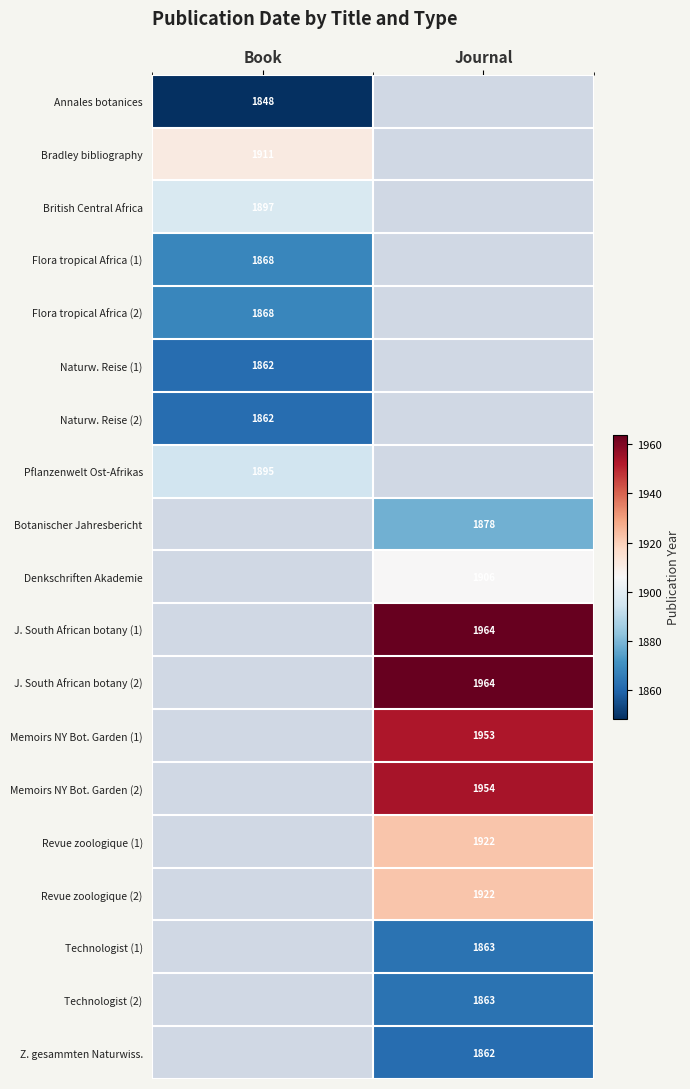

At which category is the sum across all series the highest?

Journal